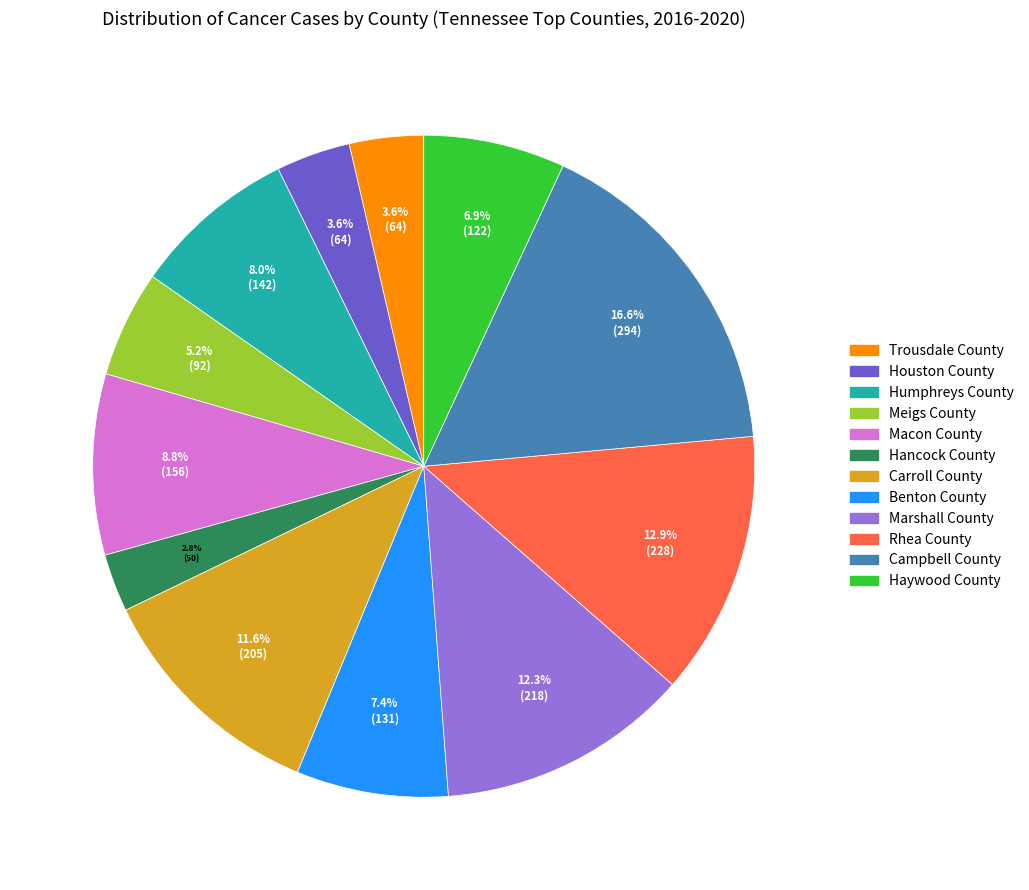

Is there any slice that represents more than half of the pie?

No